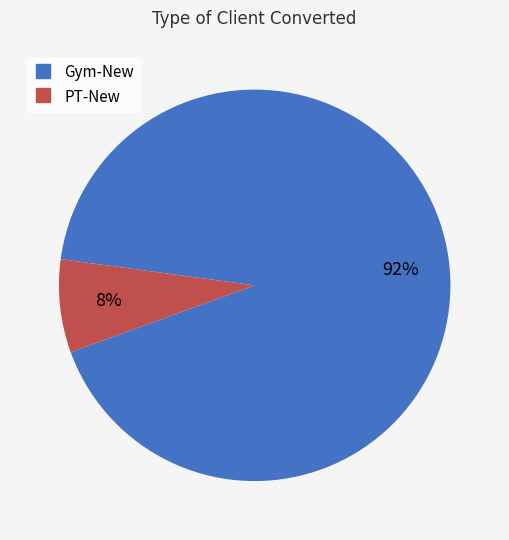

Is it true that PT-New is 23% of the pie?

False